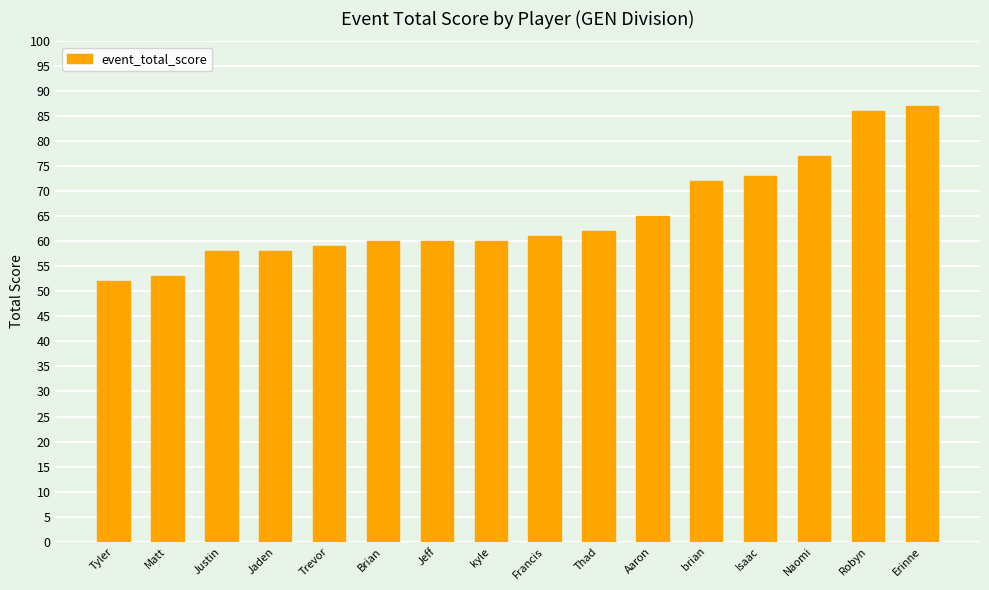

Reading left to right, what are all the values shown in this chart?

52	53	58	58	59	60	60	60	61	62	65	72	73	77	86	87